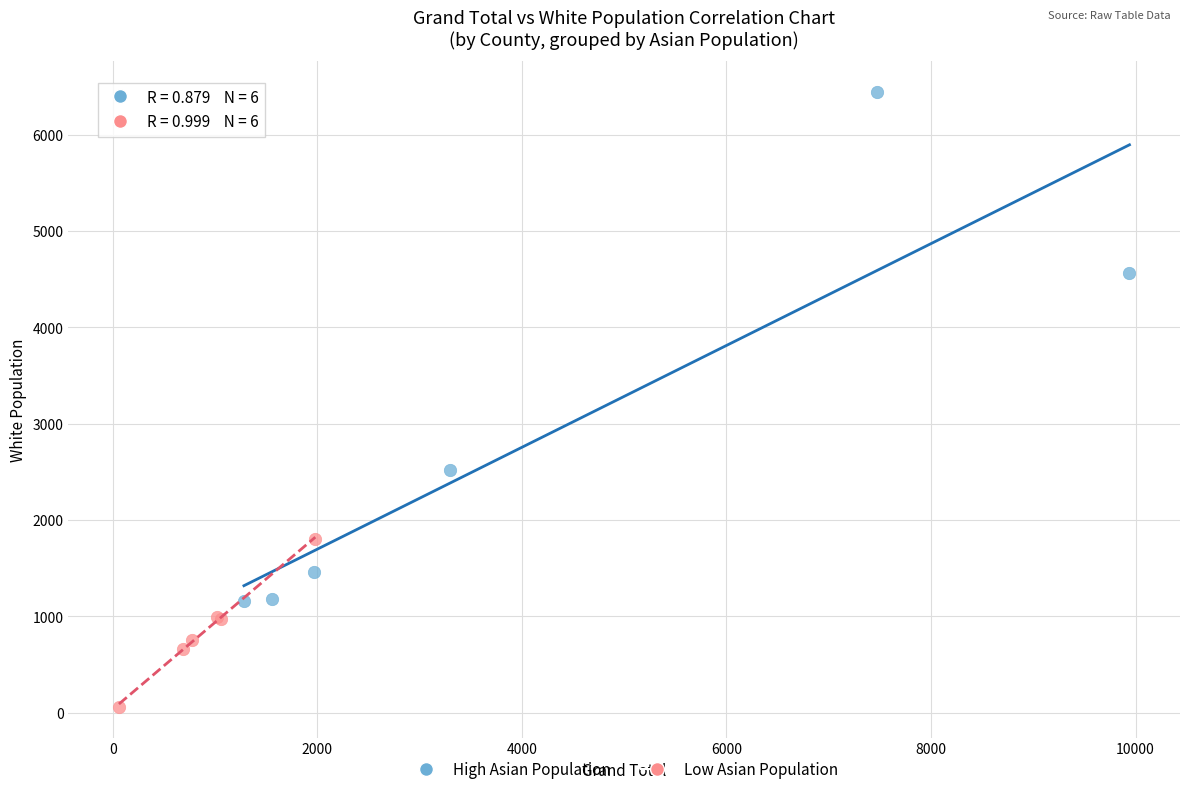

Which series contains the highest Y value?

High Asian Population